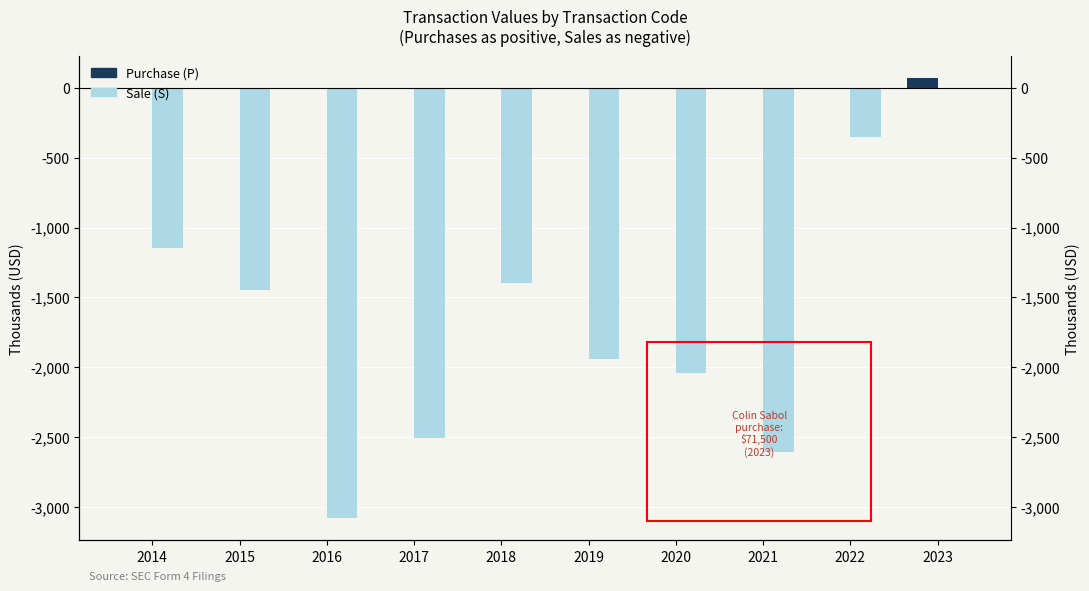

At how many categories does at least one series exceed -600?

10